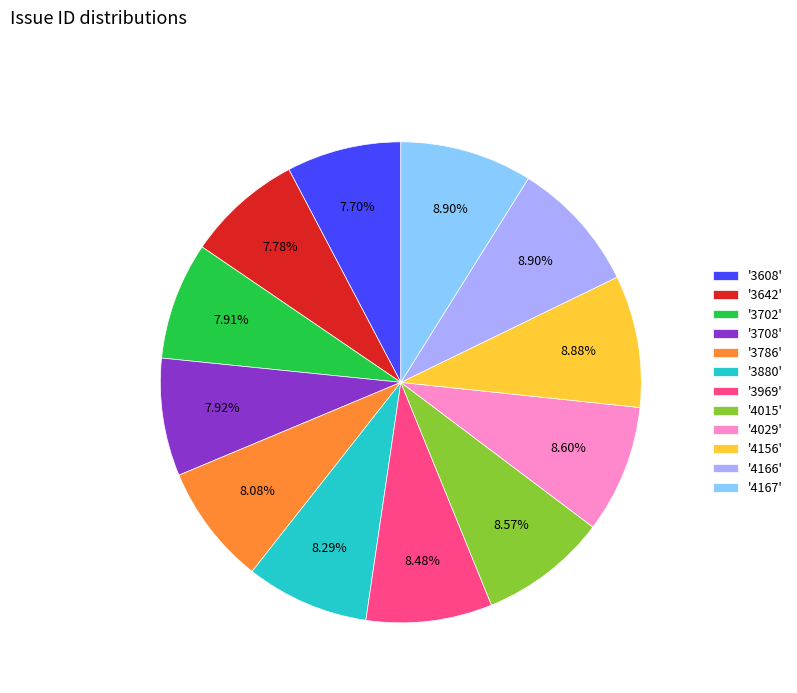

Which has a higher value, '3708' or '3969'?

'3969'